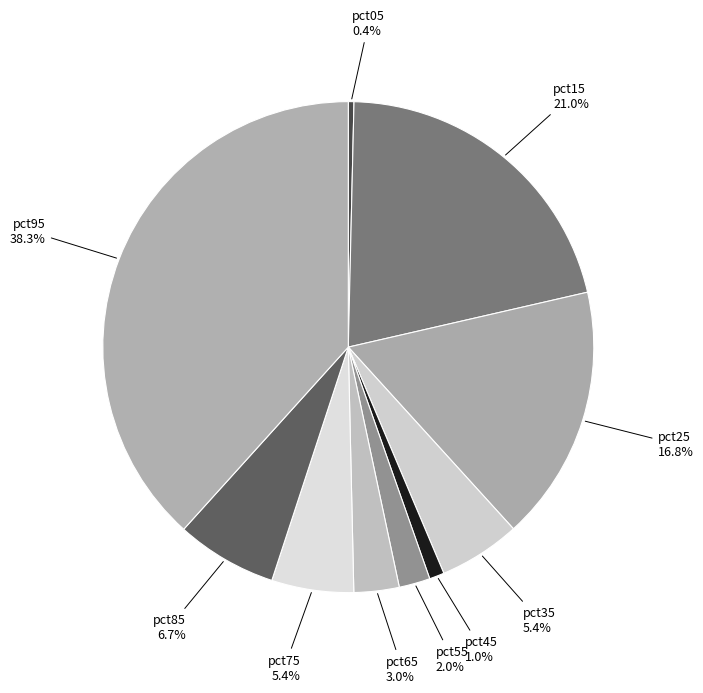

What is the largest slice in the pie chart?

pct95